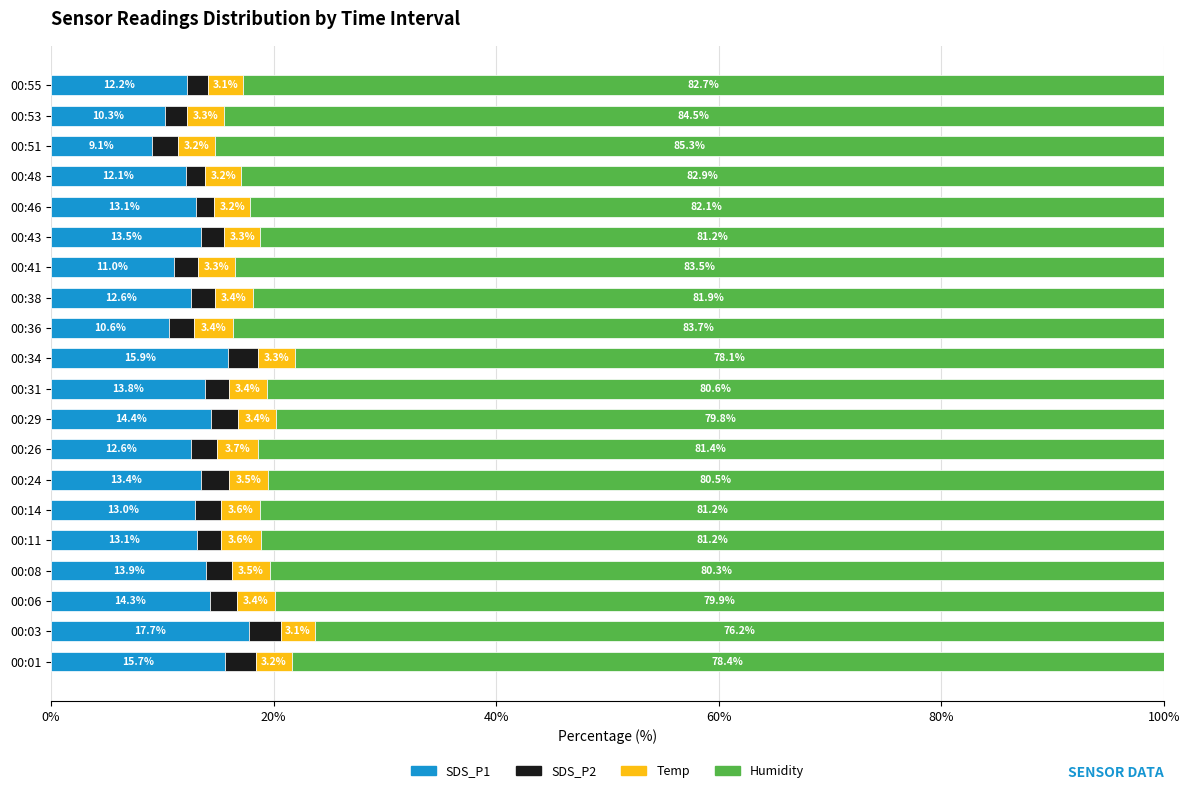

What is the lowest value of the SDS_P1 series?

9.1